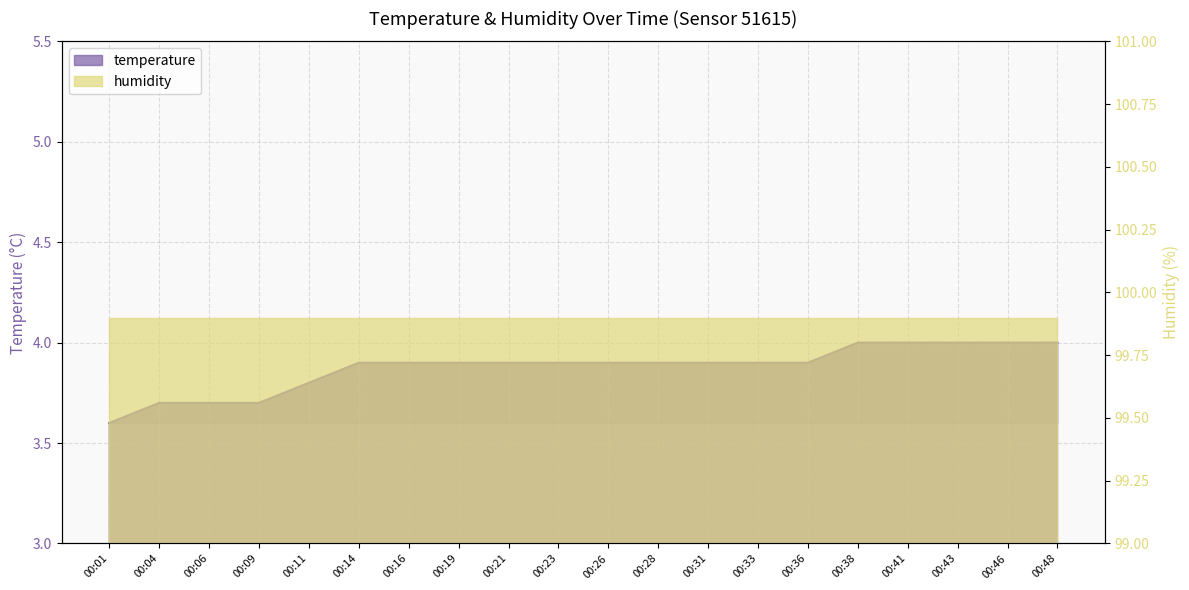

Reading right to left, transcribe all the data shown in this chart.

4.0	4.0	4.0	4.0	4.0	3.9	3.9	3.9	3.9	3.9	3.9	3.9	3.9	3.9	3.9	3.8	3.7	3.7	3.7	3.6